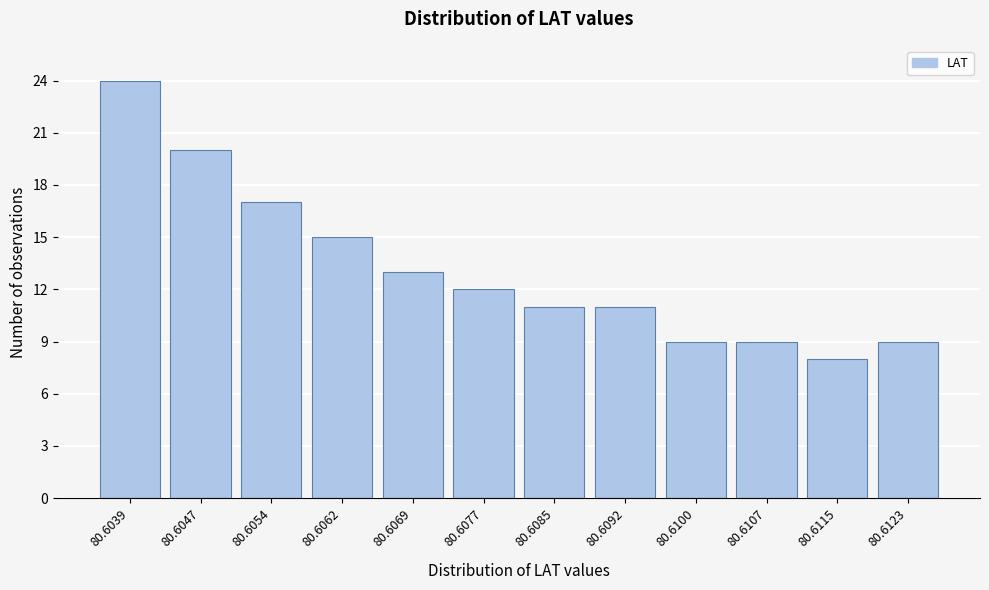

Reading left to right, list all the values displayed in this chart.

80.6039=24	80.6047=20	80.6054=17	80.6062=15	80.6069=13	80.6077=12	80.6085=11	80.6092=11	80.6100=9	80.6107=9	80.6115=8	80.6123=9